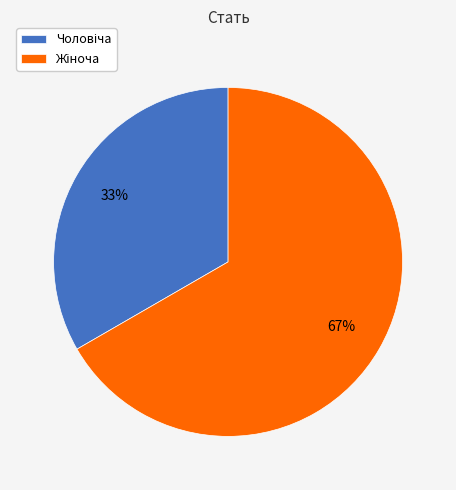

Does any single category account for the majority?

Yes